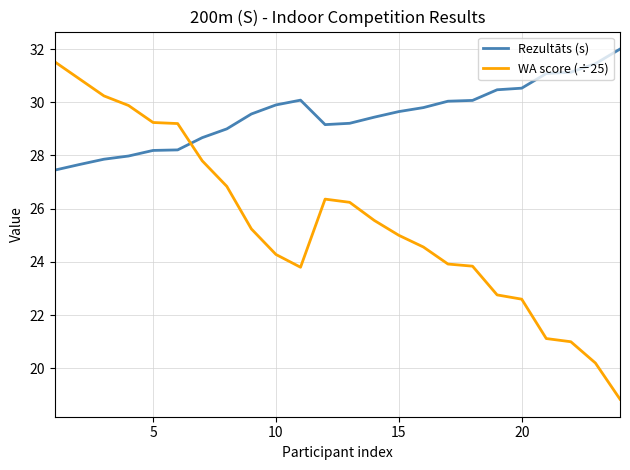

What is the greatest value displayed?

32.0